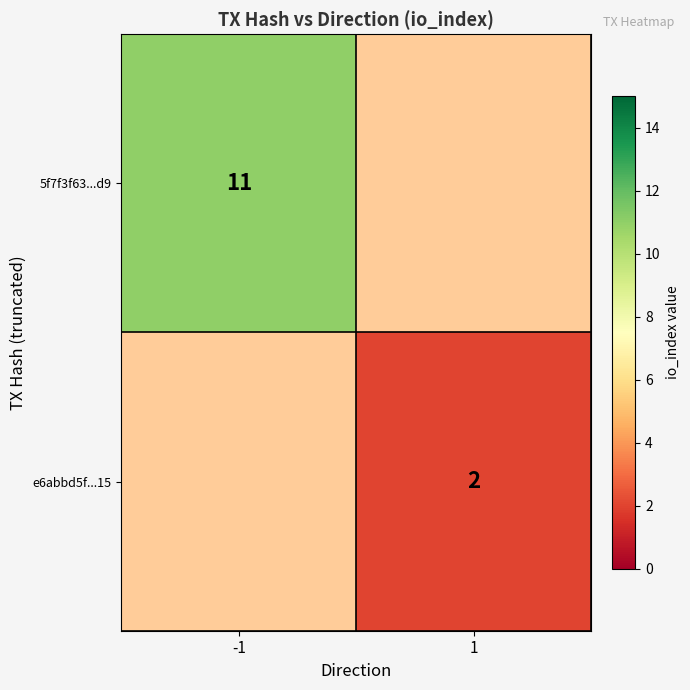

The e6abbd5f...15 series shows 3 at 1. True or false?

False